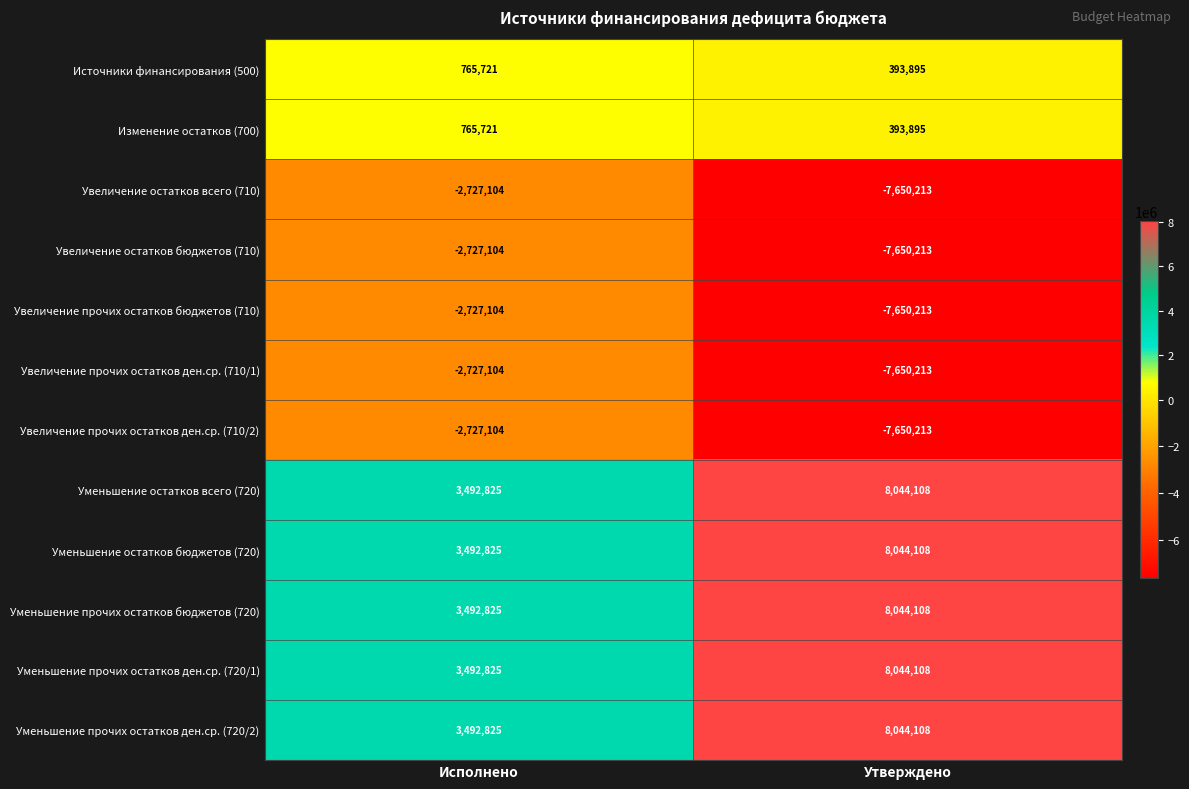

What is the sum of all Увеличение прочих остатков бюджетов (710) values?

-10377317